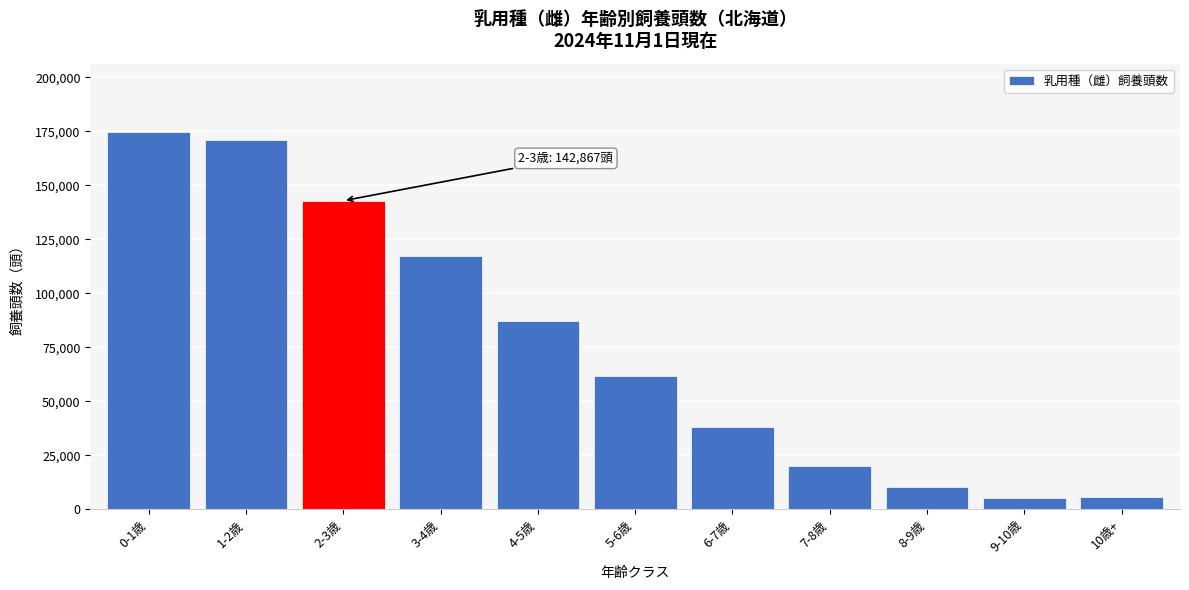

Between 5-6歳 and 8-9歳, which is larger?

5-6歳